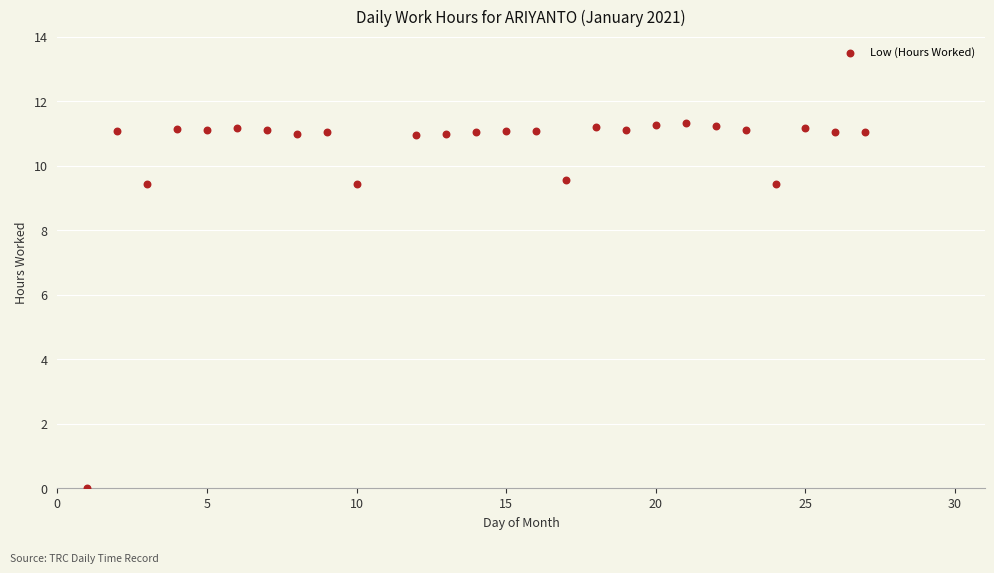

What is the range of X values (max minus min)?

26.0